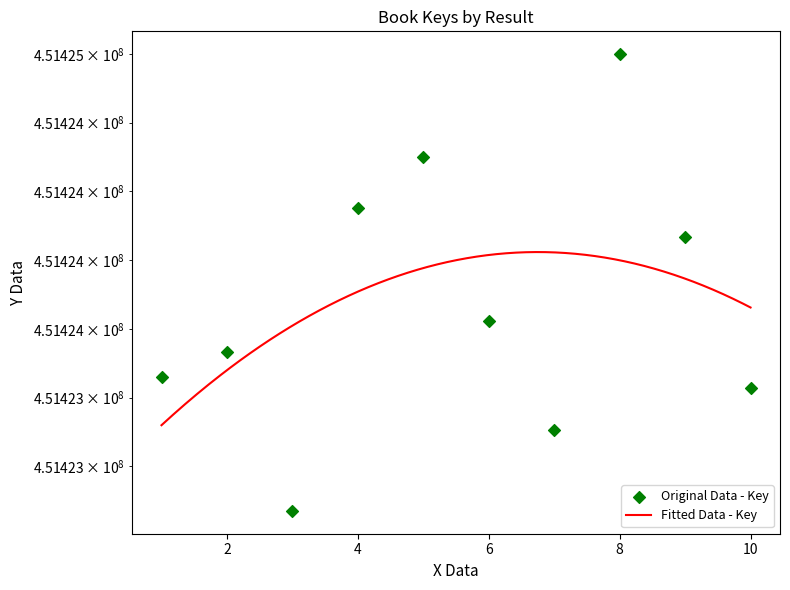

Approximately how many times larger is the value at 9 compared to 6?

1.0